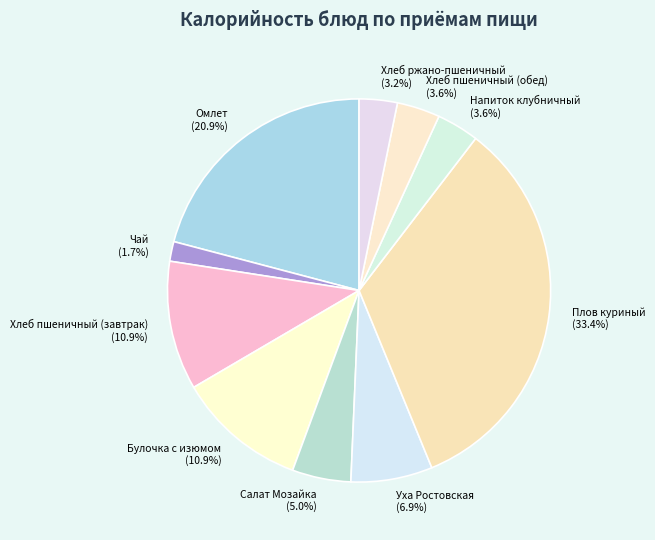

Which has a higher value, Хлеб пшеничный (обед) or Плов куриный?

Плов куриный